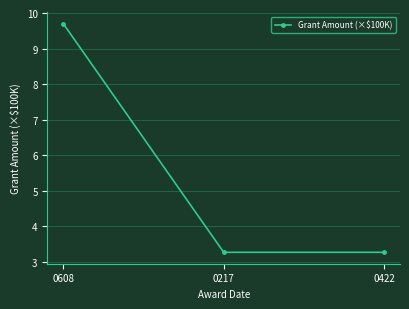

What is the approximate value at 0608?

9.7